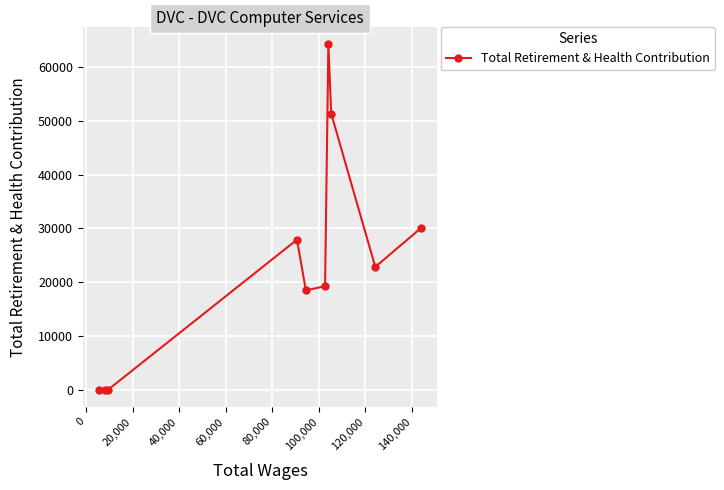

True or false: there are more than 1 points higher than both neighbors.

True